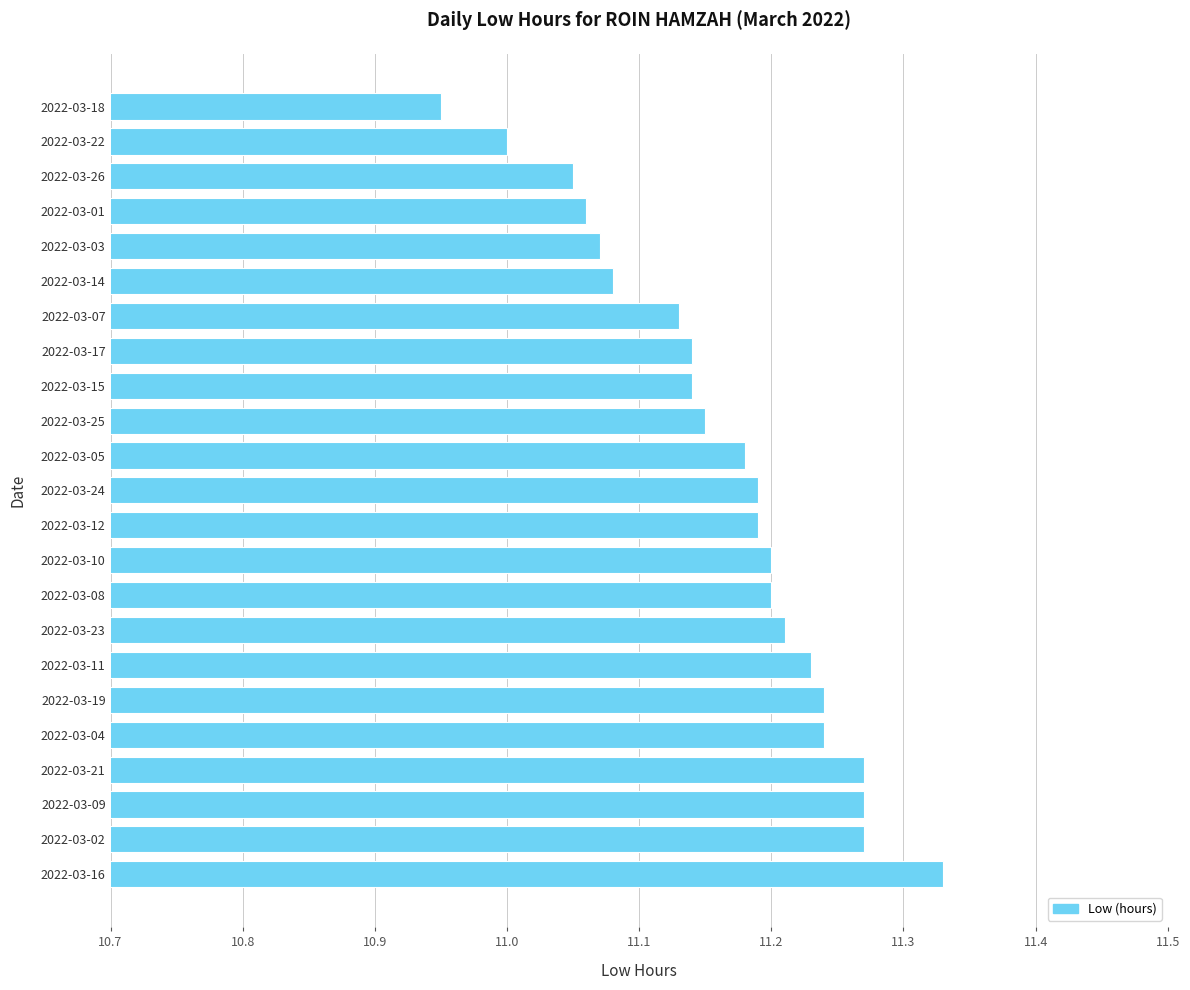

Between 2022-03-03 and 2022-03-11, which is larger?

2022-03-11